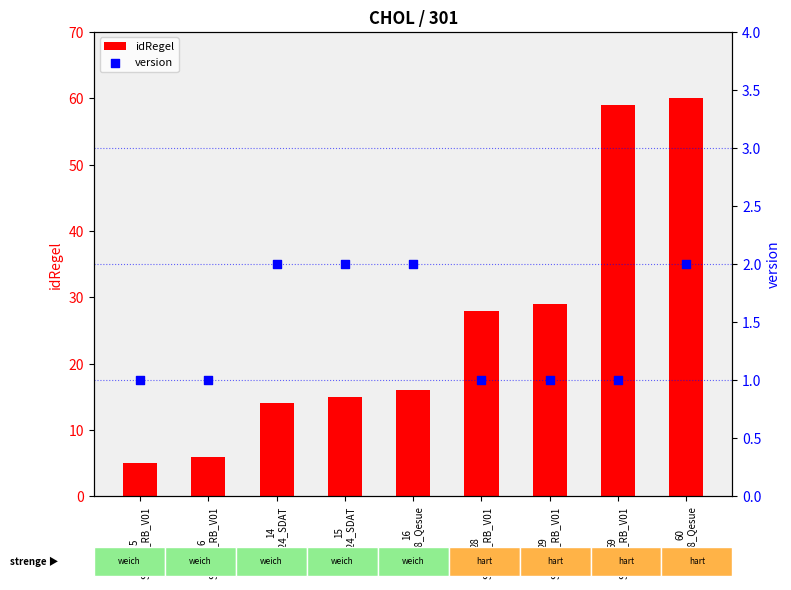

Which series has the largest total across all categories?

idRegel